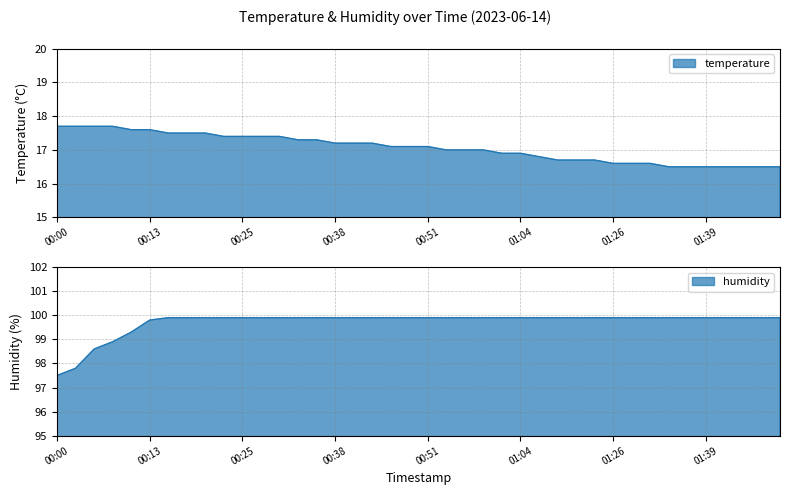

Which has a higher value, 00:54 or 00:25?

00:25